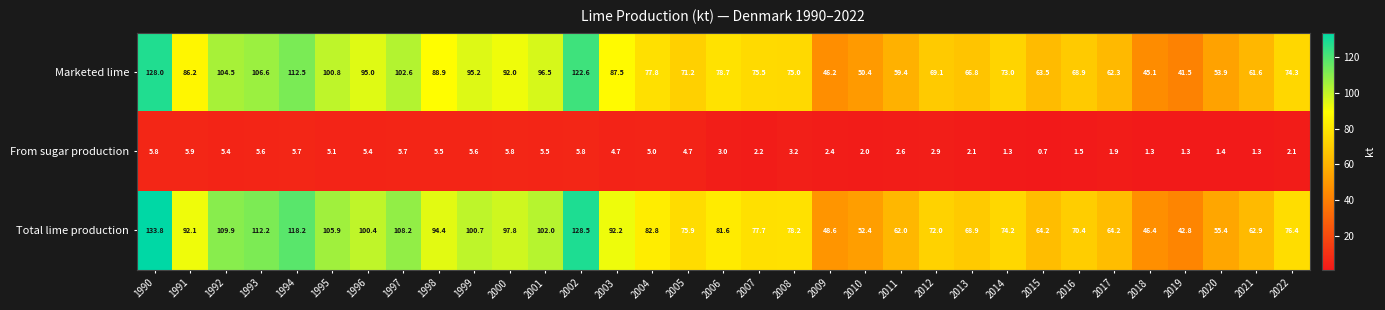

Where does the From sugar production series first go above 3?

1990